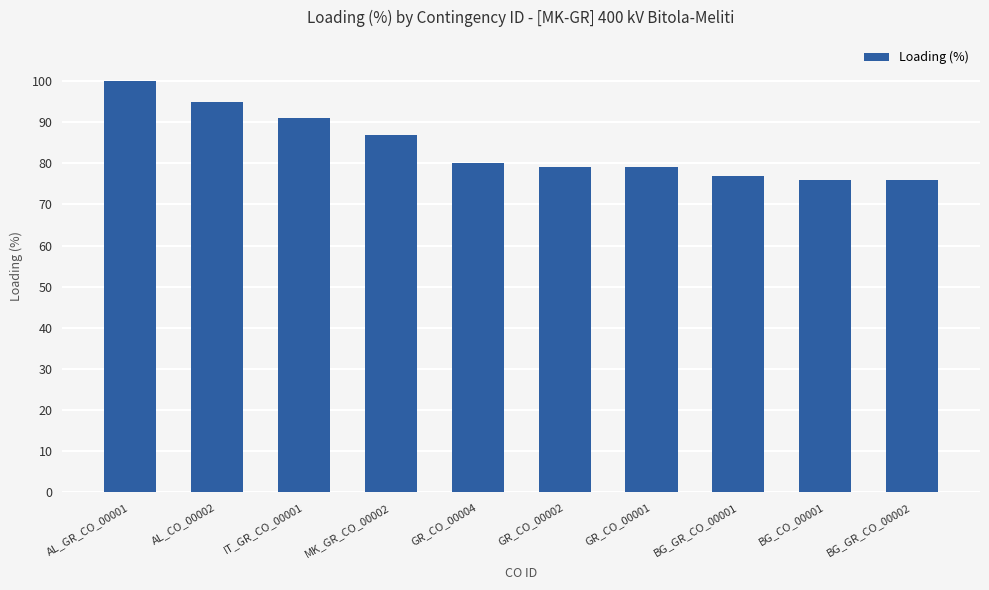

How many data points are less than 80?

5